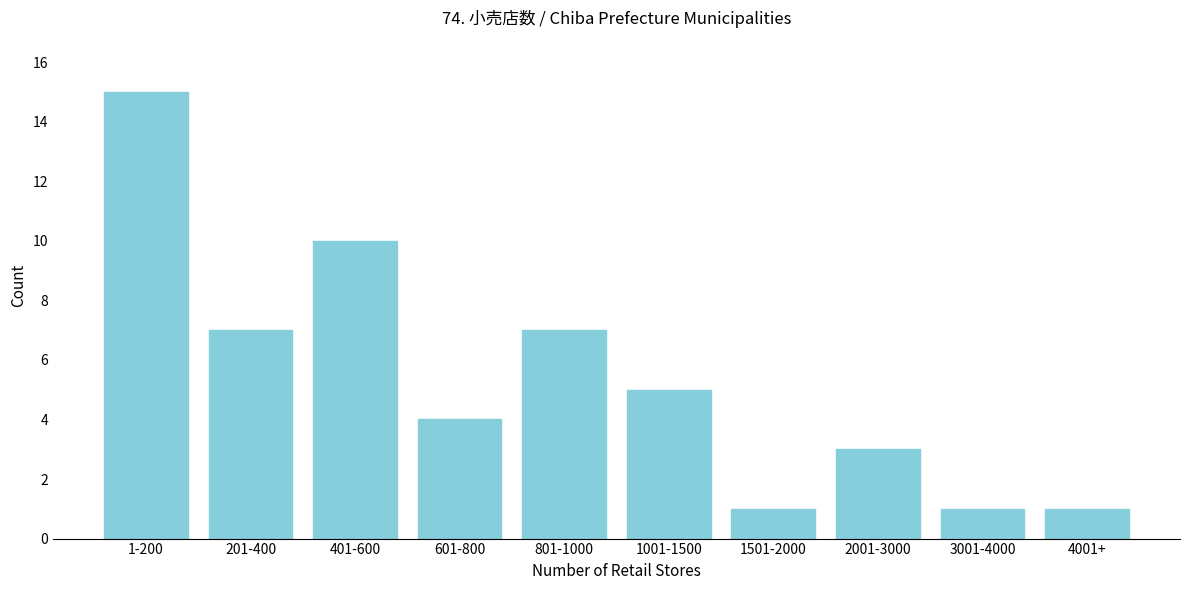

Reading right to left, transcribe all the data shown in this chart.

4001+=1	3001-4000=1	2001-3000=3	1501-2000=1	1001-1500=5	801-1000=7	601-800=4	401-600=10	201-400=7	1-200=15